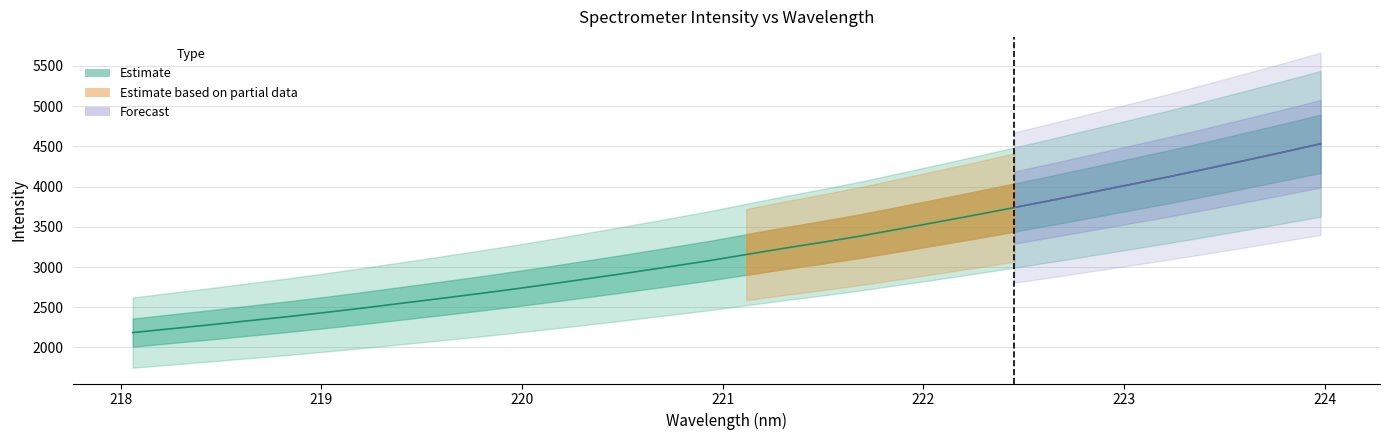

What is the greatest value displayed?

4532.7